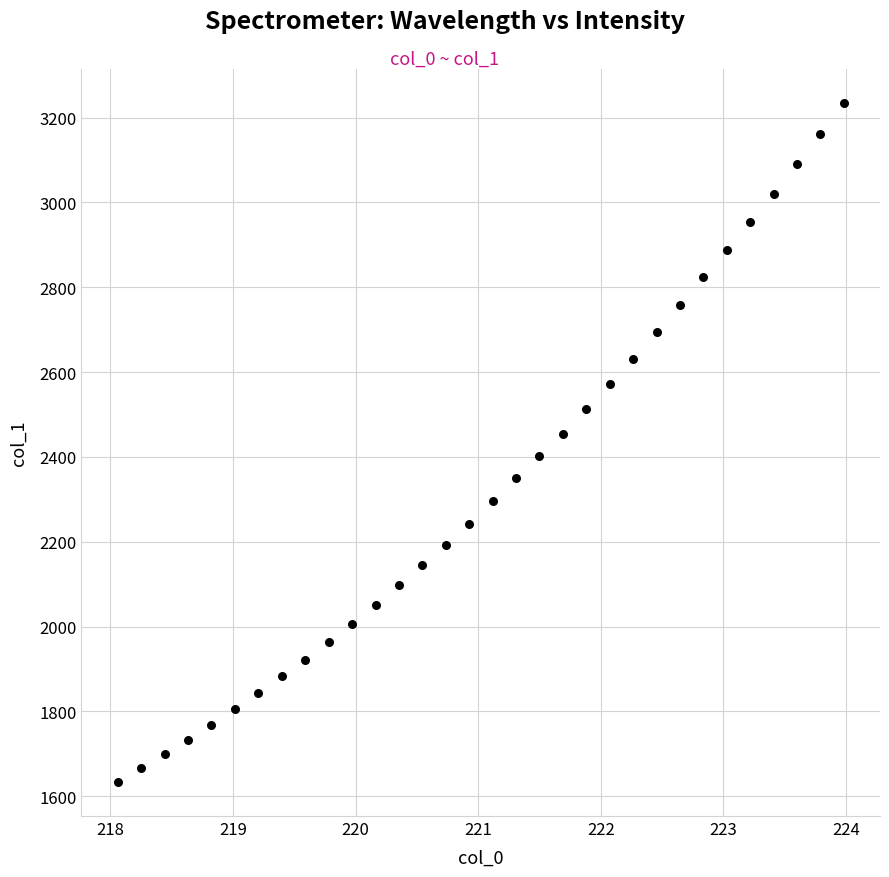

What is the range of Y values (max minus min)?

1601.5